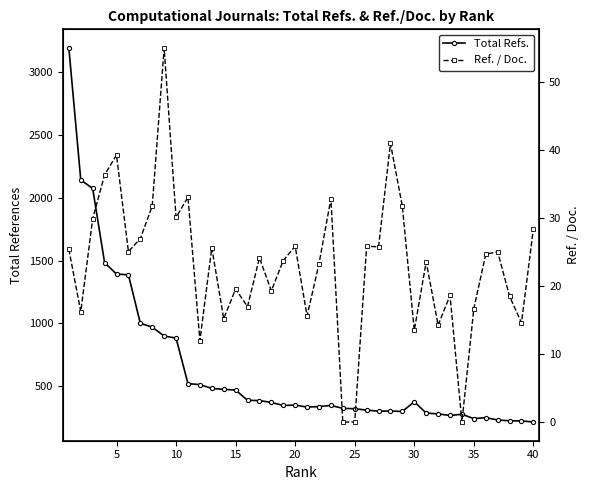

True or false: Total Refs. and Ref. / Doc. intersect in this chart.

False